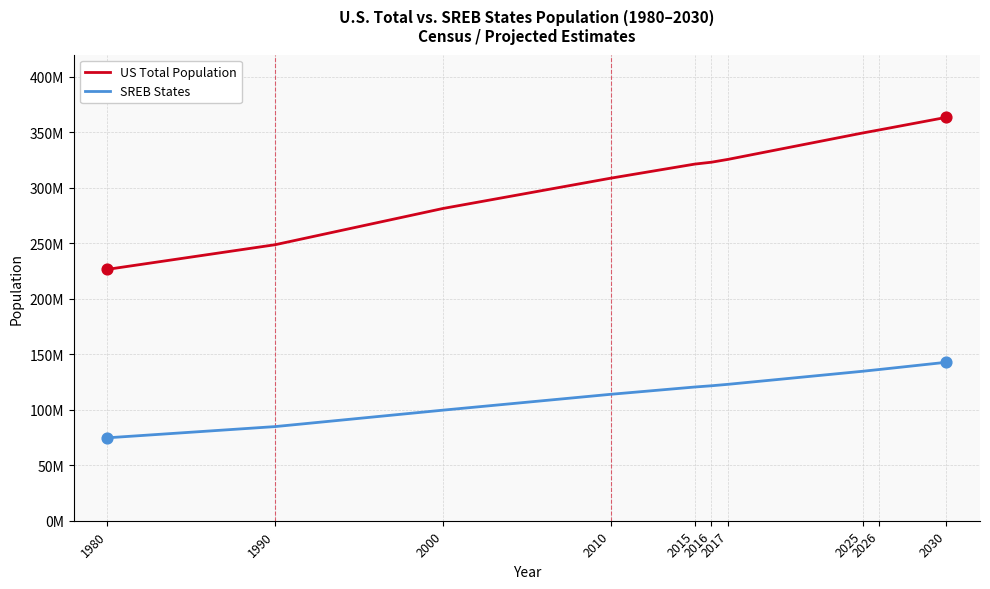

What are all the series names shown in the legend?

US Total Population, SREB States